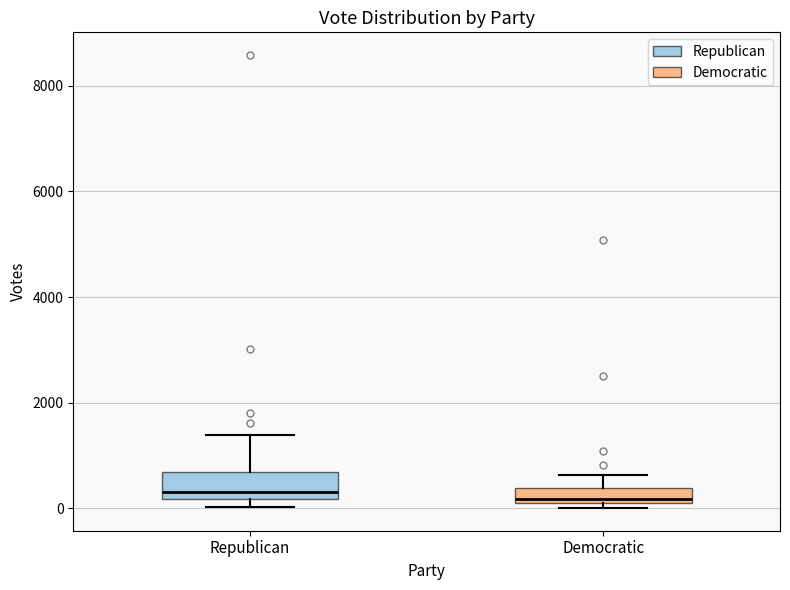

Where is the lower edge of the box for Republican on the y-axis? The values are not printed on the chart, so give them approximately, as read against the axis.

200